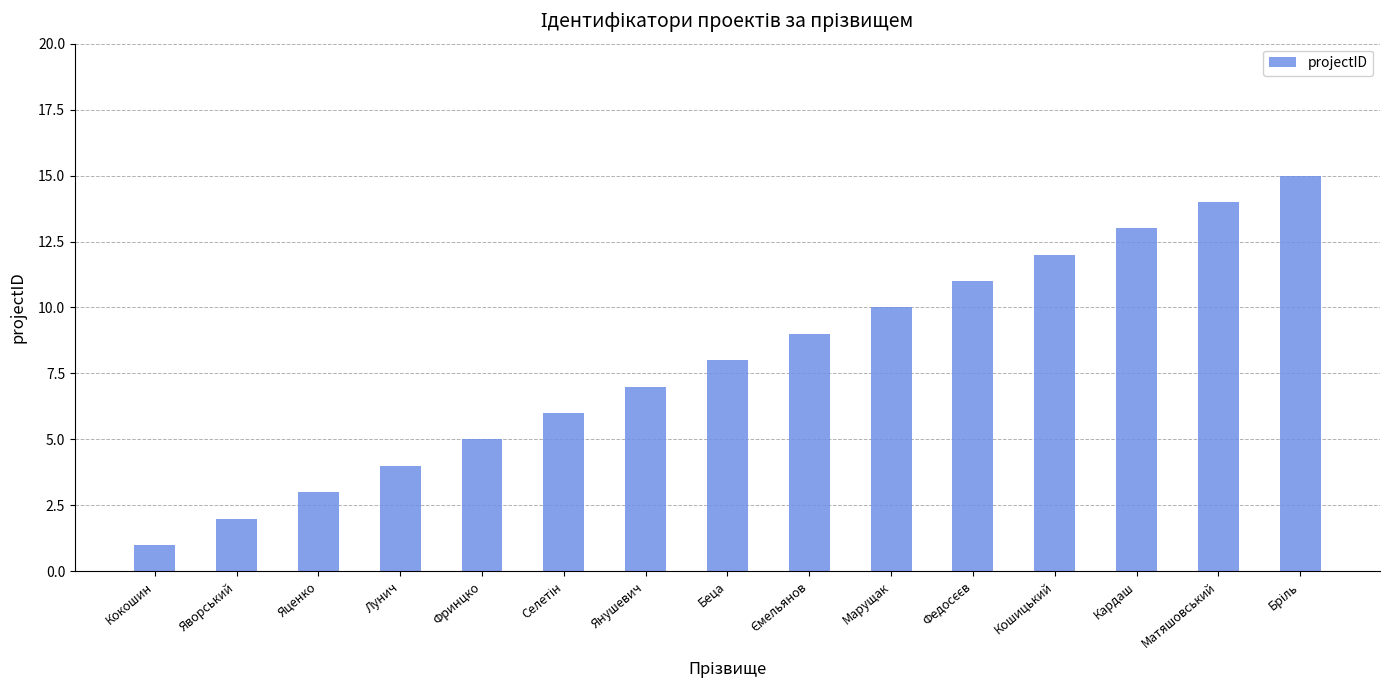

What is the average value?

8